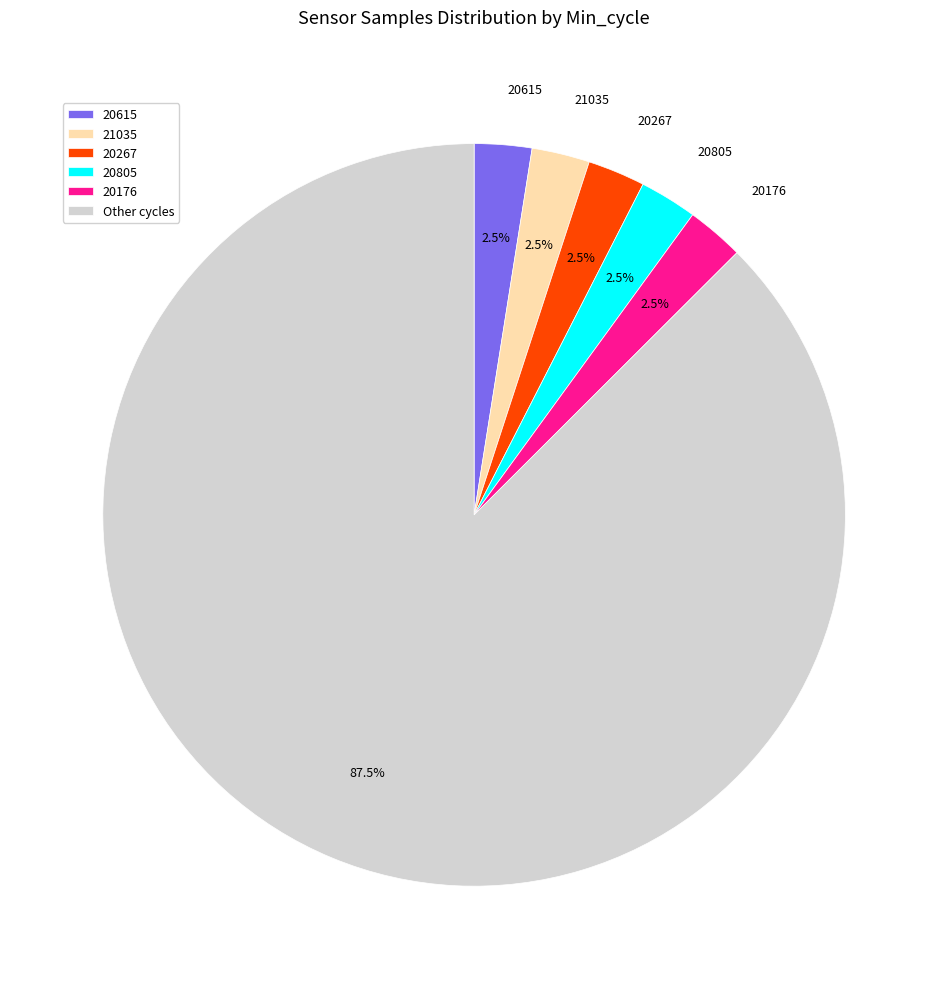

Is there a majority slice in this chart?

Yes